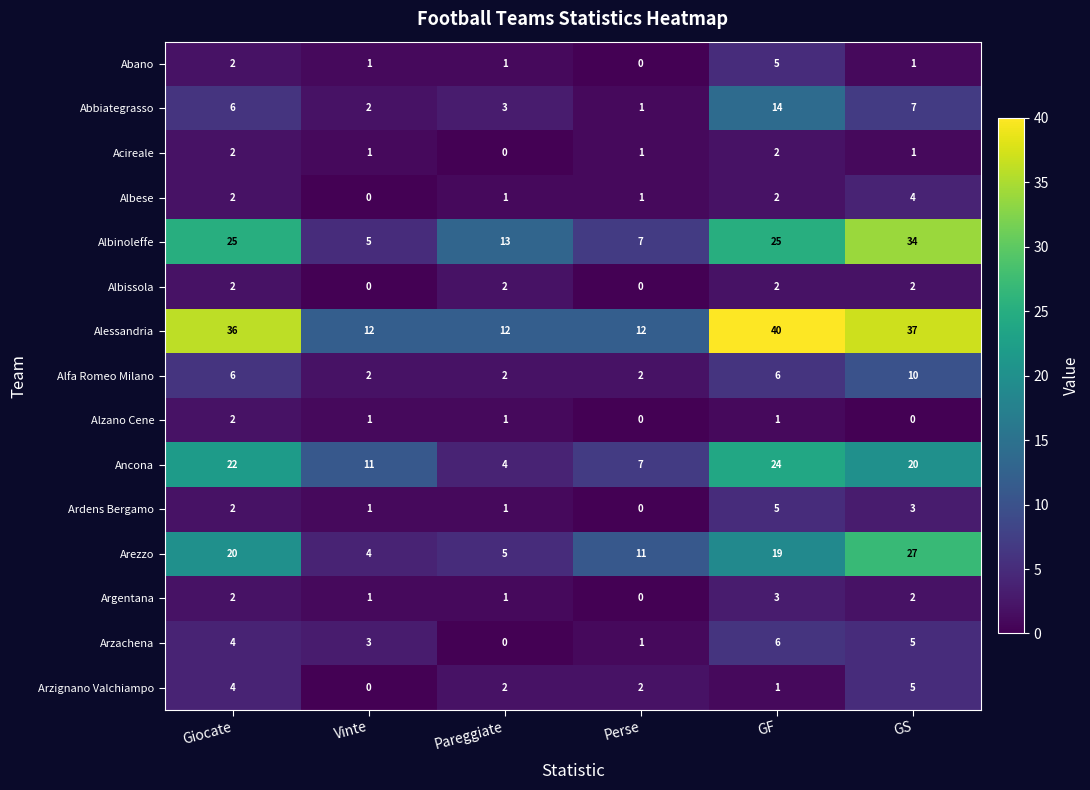

Where does the Alzano Cene series first go above 1?

Giocate